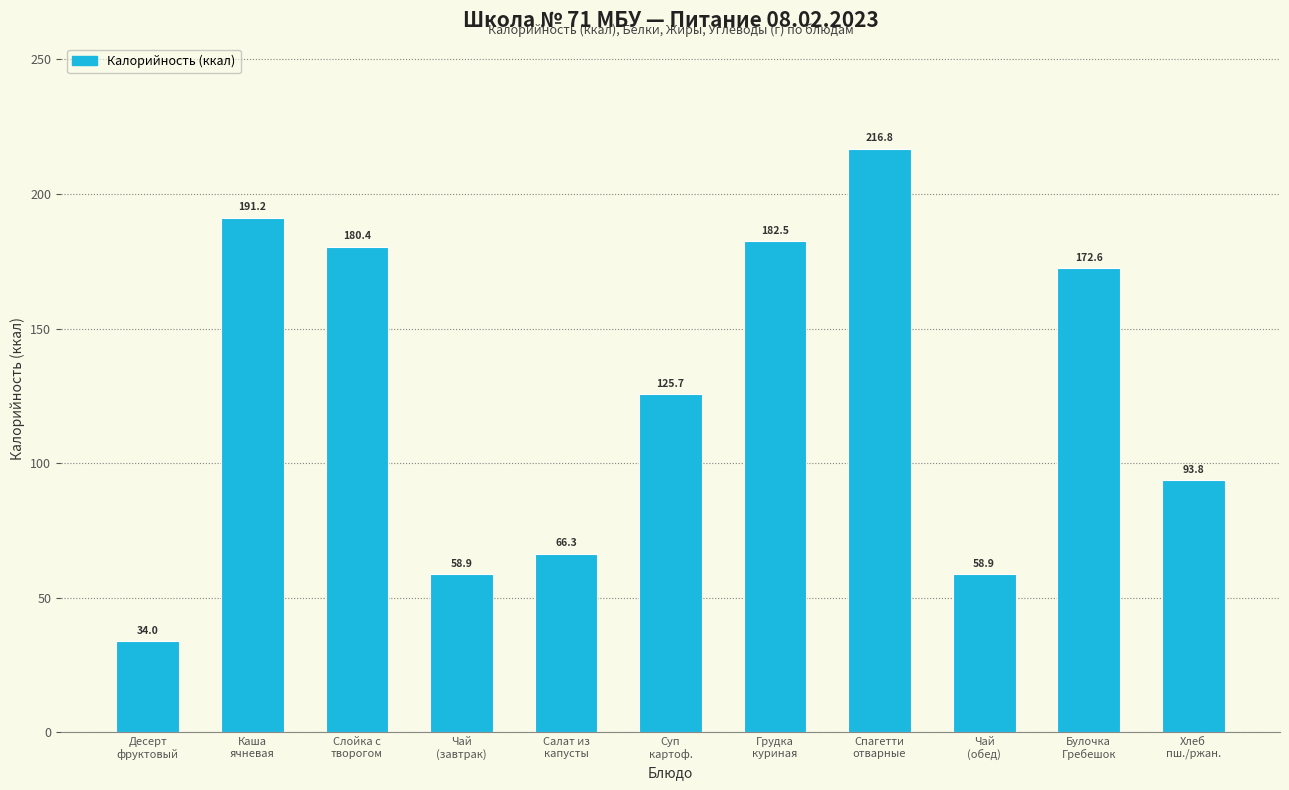

What is the value of the 4th bar from the left?

58.9